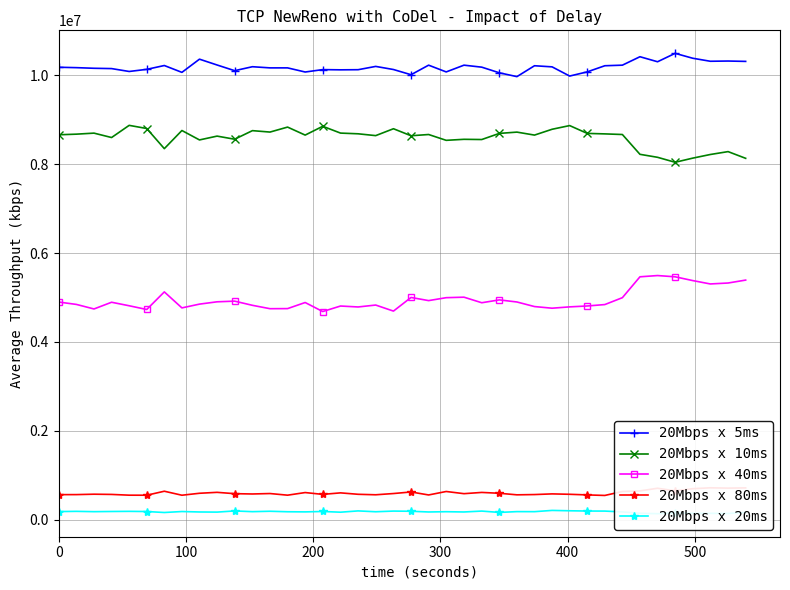

True or false: 20Mbps x 5ms and 20Mbps x 40ms intersect in this chart.

False